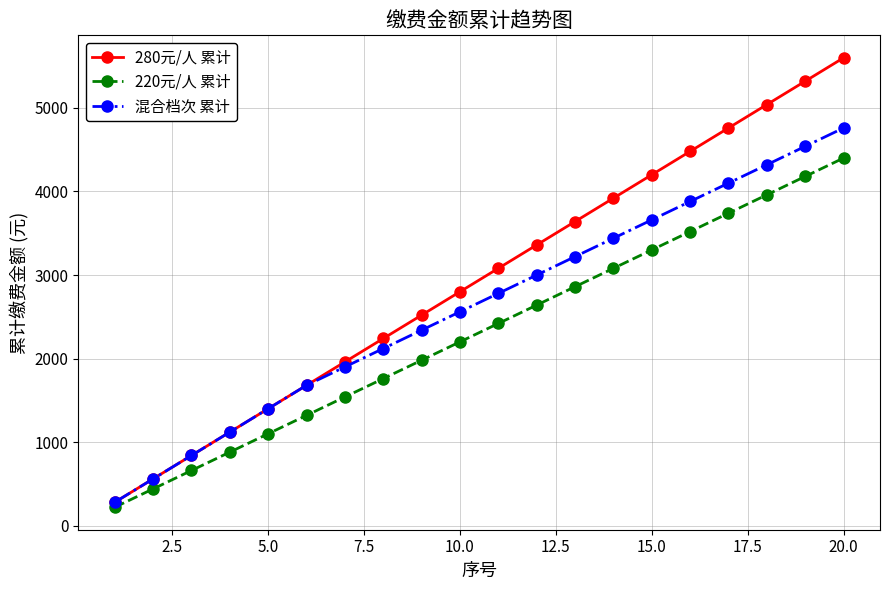

Which series has the widest spread of values?

280元/人 累计